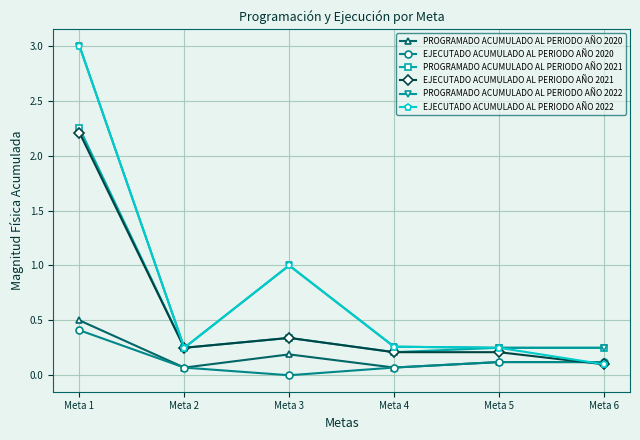

At which category does PROGRAMADO ACUMULADO AL PERIODO AÑO 2021 reach its first local peak?

Meta 3